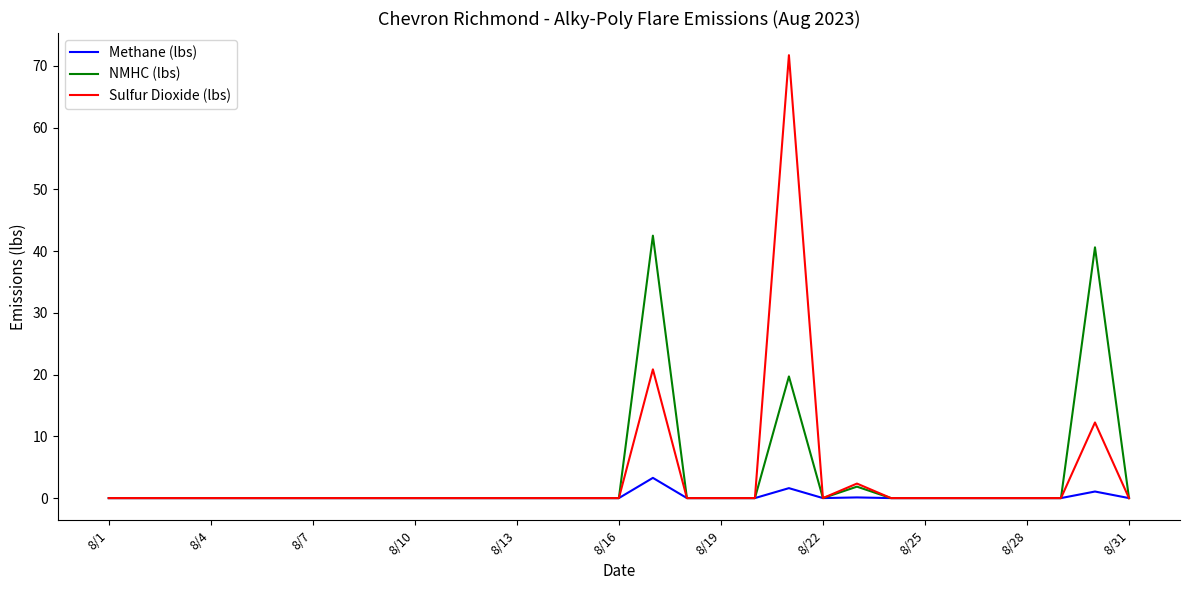

What is the highest value of the Methane (lbs) series?

3.3